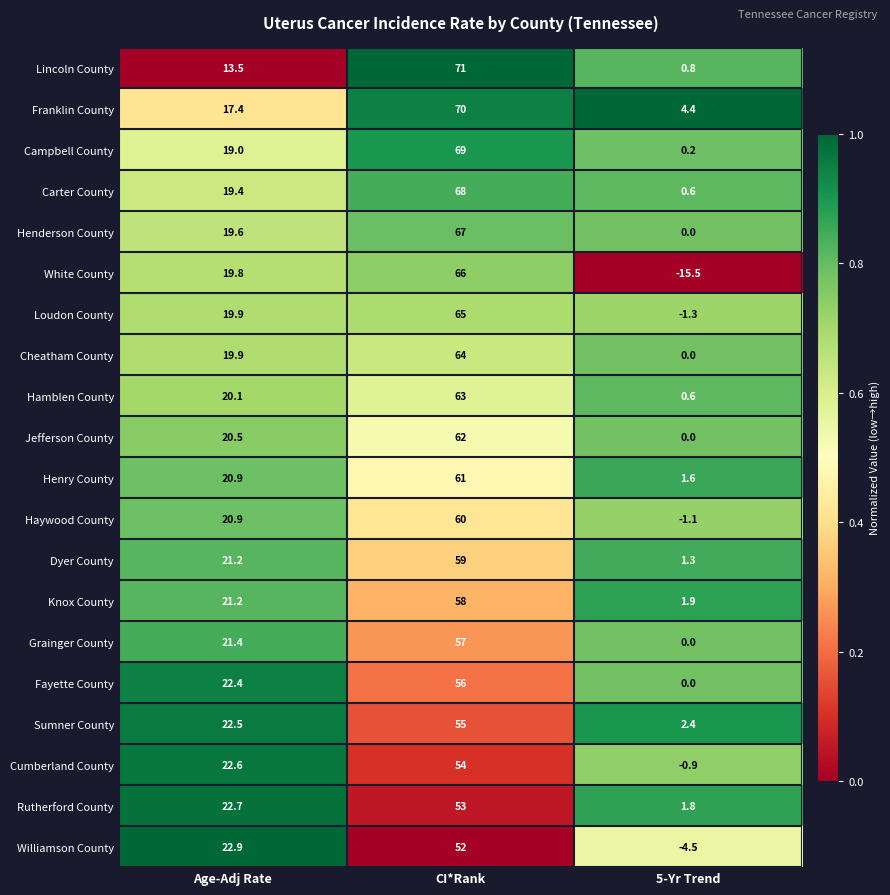

At which label is Franklin County closest to 37?

Age-Adj Rate